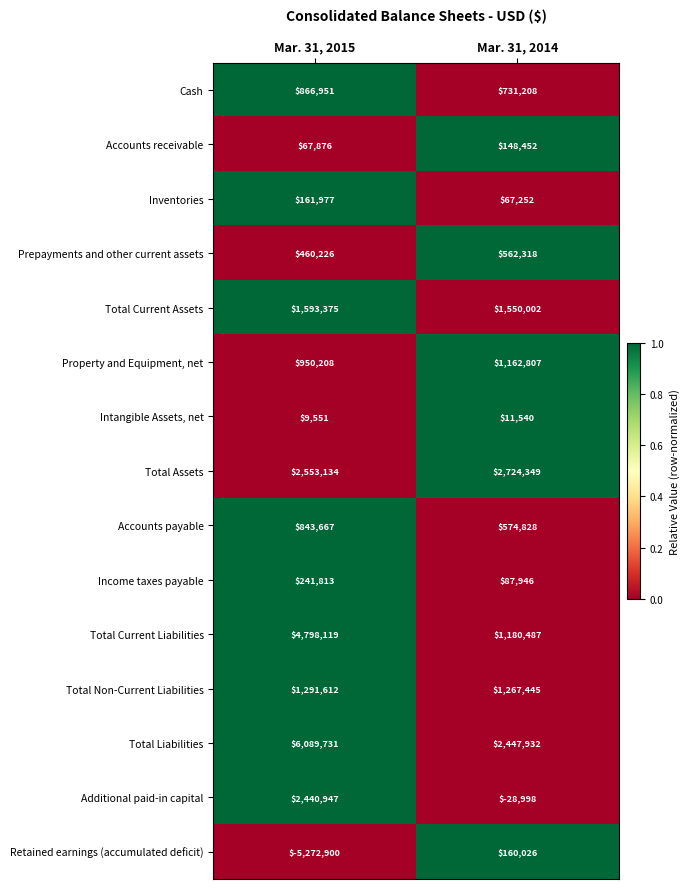

At which category is the sum across all series the highest?

Mar. 31, 2015